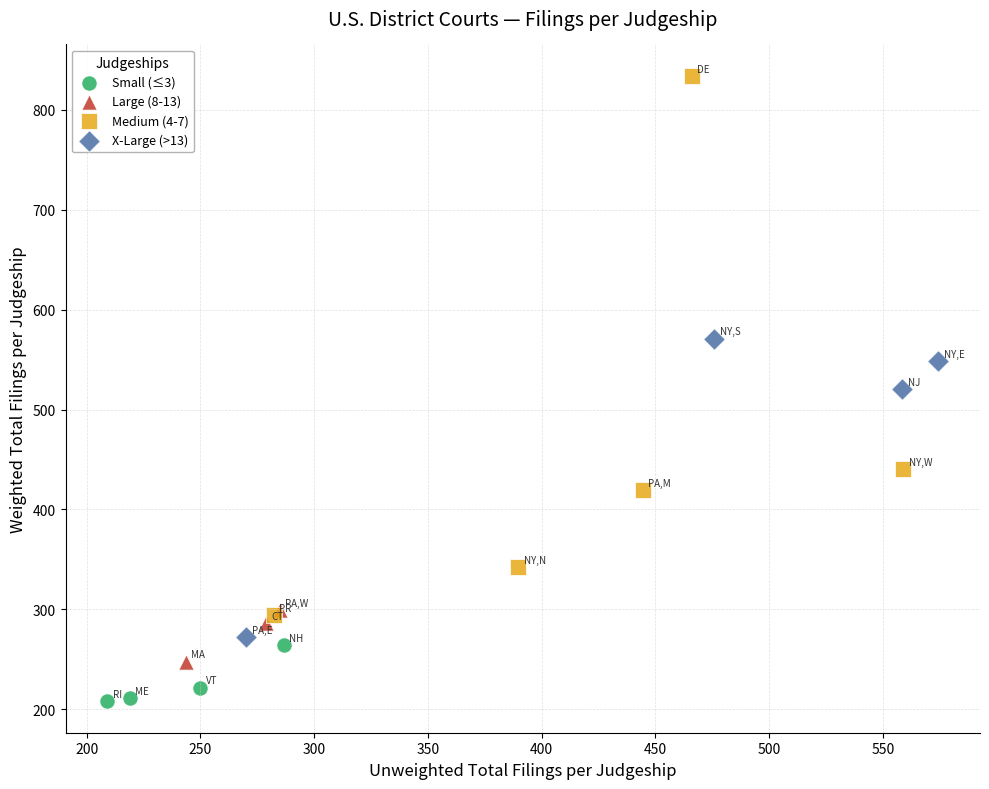

Which series has the widest spread of Y values?

Medium (4-7)